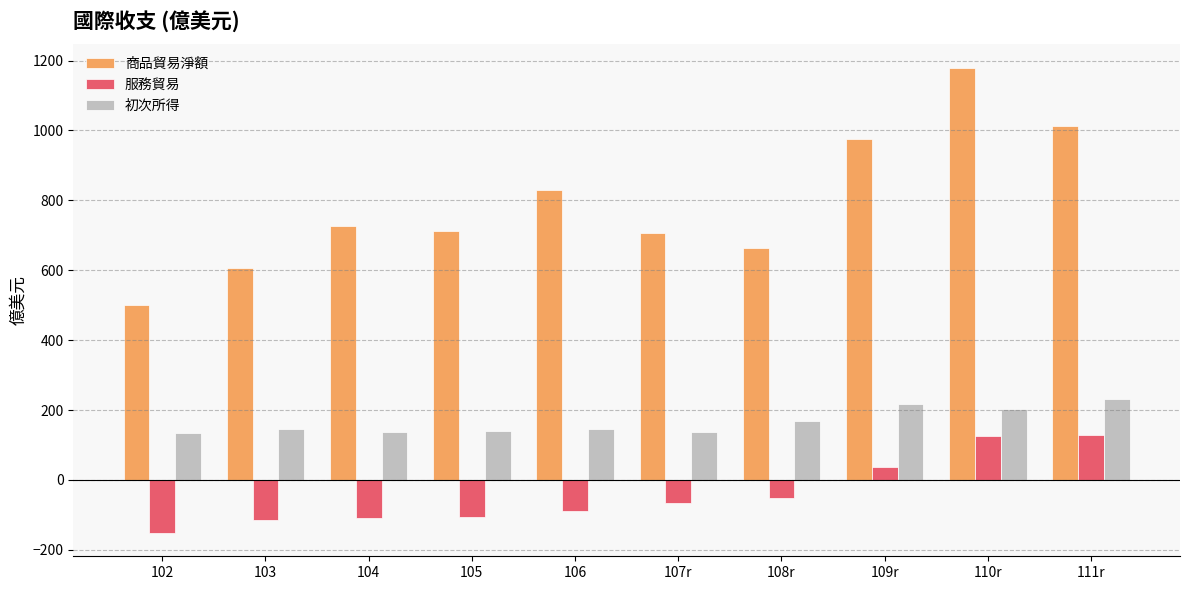

Which category has the lowest value across all series?

102